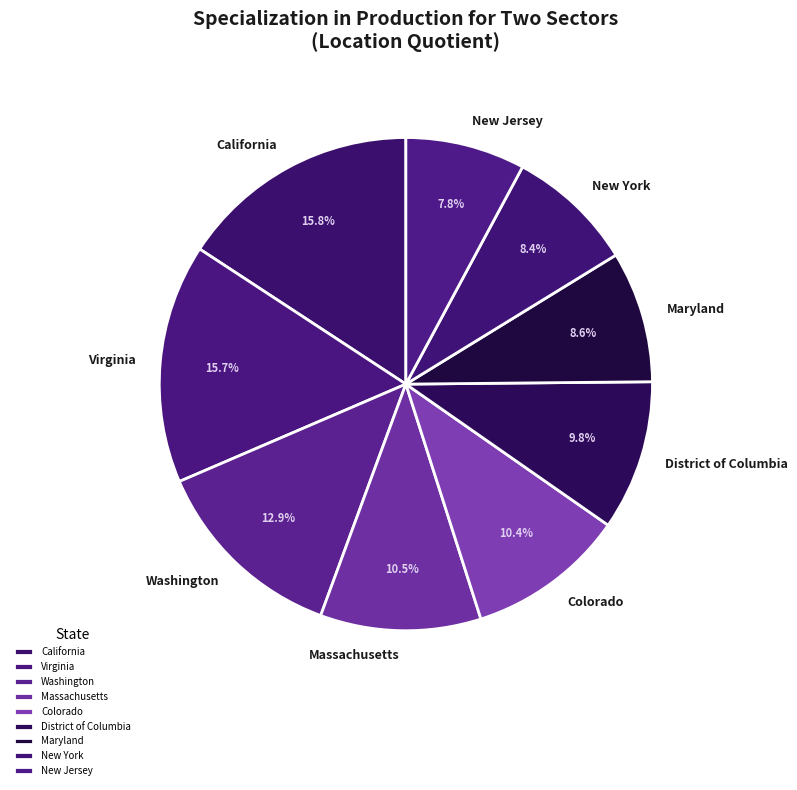

What is the ratio of the value at New Jersey to the value at District of Columbia?

0.8